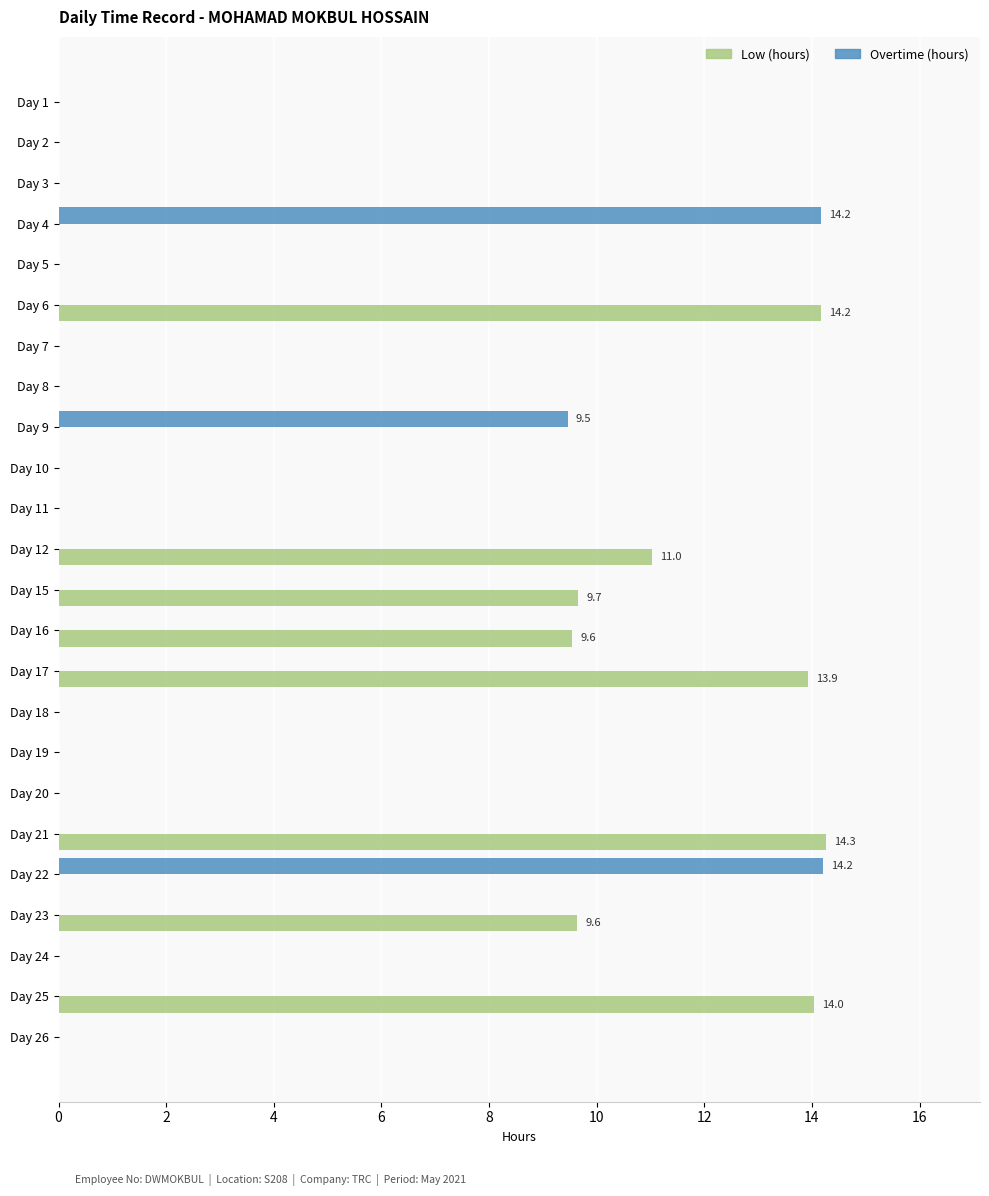

Is it true that Overtime (hours) equals 0.0 at Day 20?

True